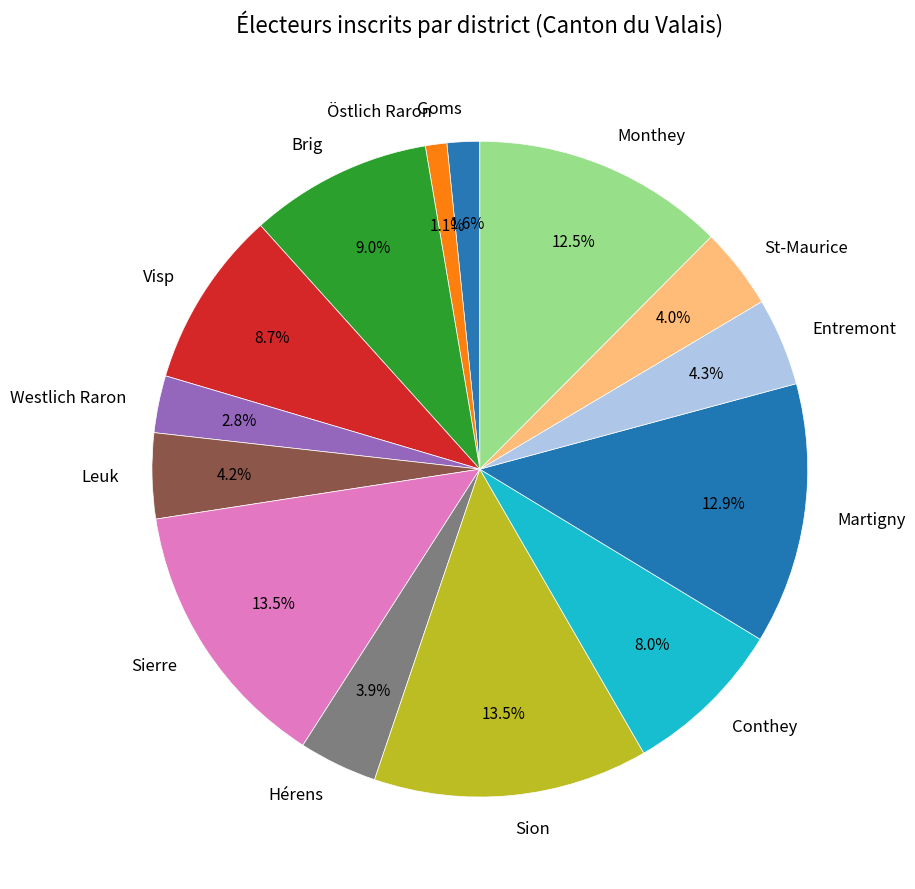

Is it true that Brig is 1% of the pie?

False